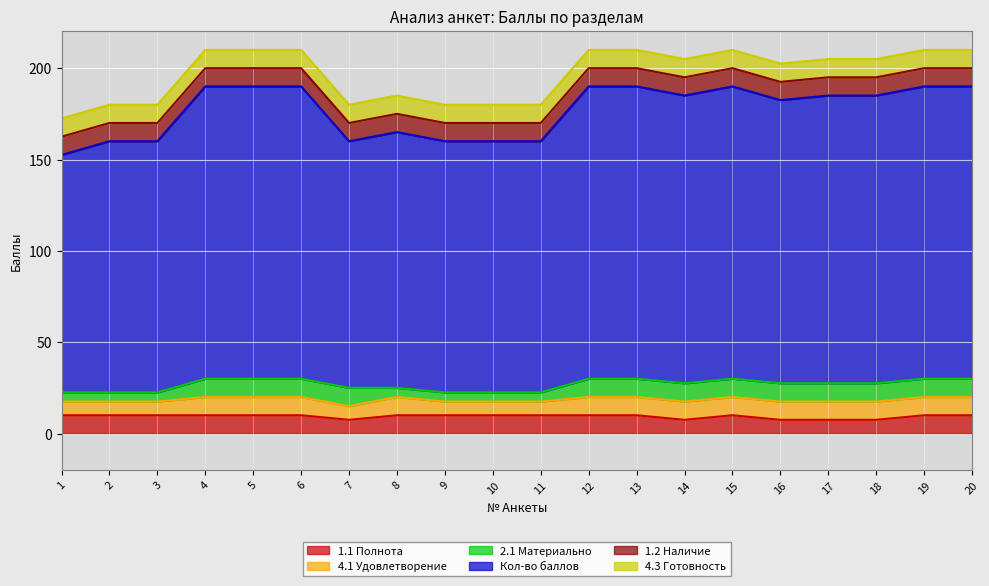

What is the value of the 4.1 Удовлетворение point at the 1st from the left?

7.5